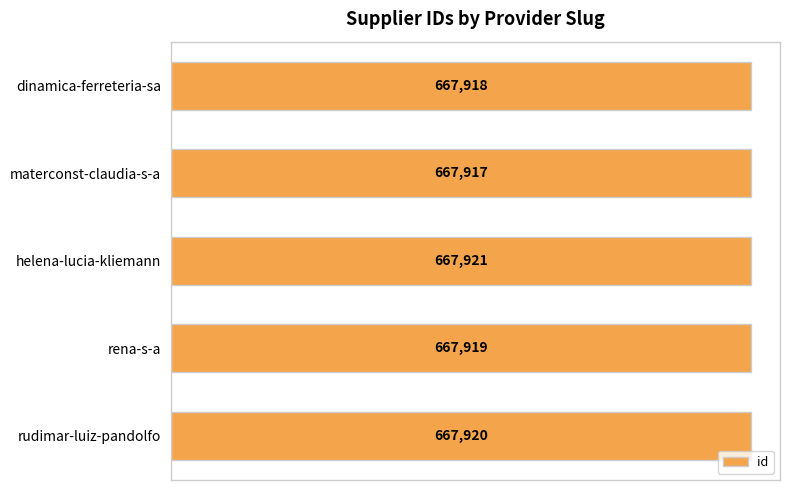

What is the label of the 4th bar from the top?

rena-s-a